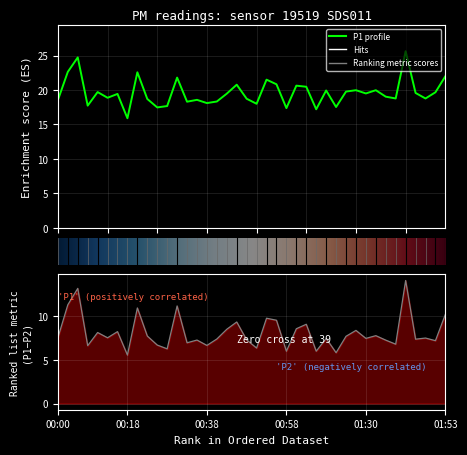

How many data points does each series have?

40